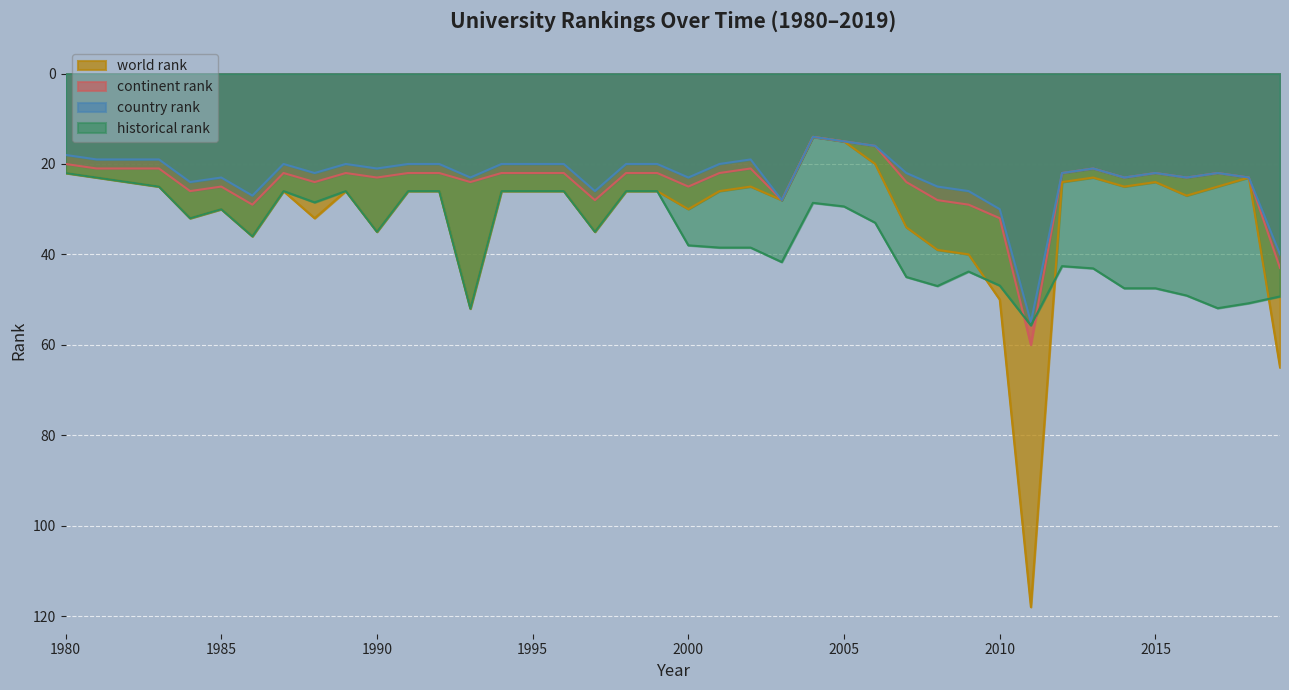

Which series has the largest total across all categories?

historical rank